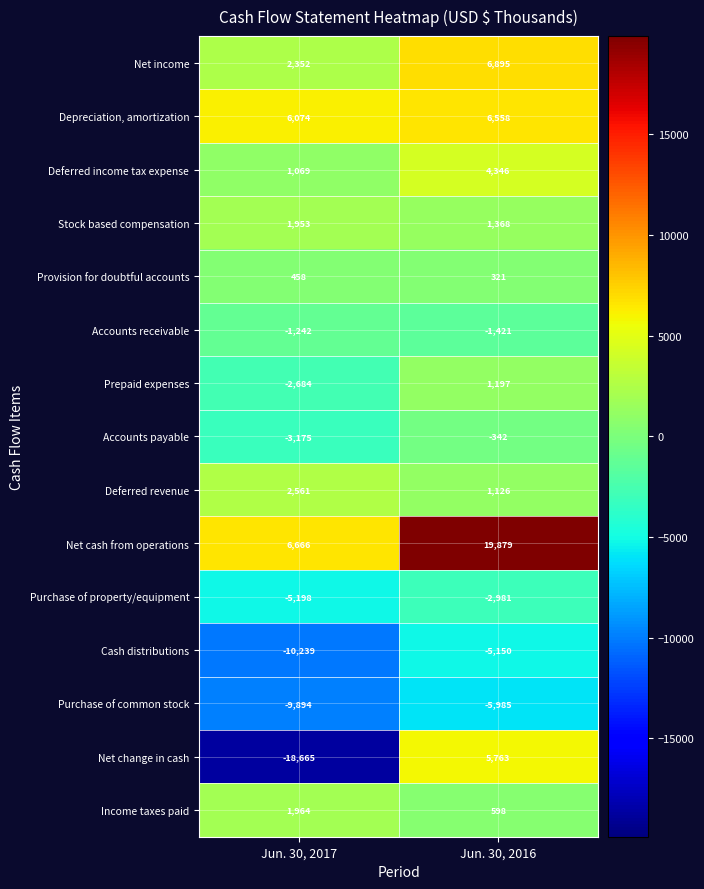

True or false: Net cash from operations has a value of 6205 at Jun. 30, 2016.

False